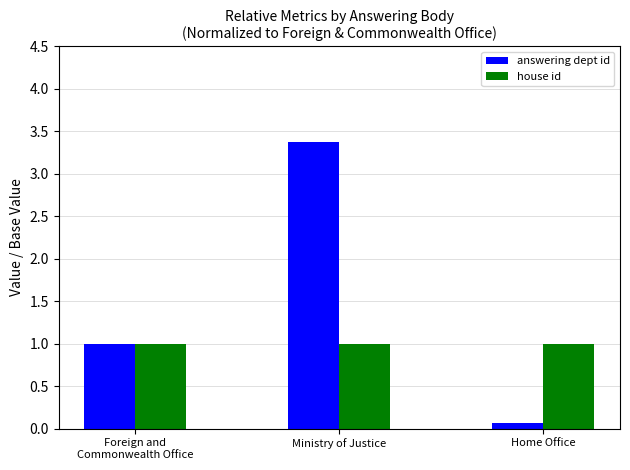

What is the greatest value displayed?

3.4